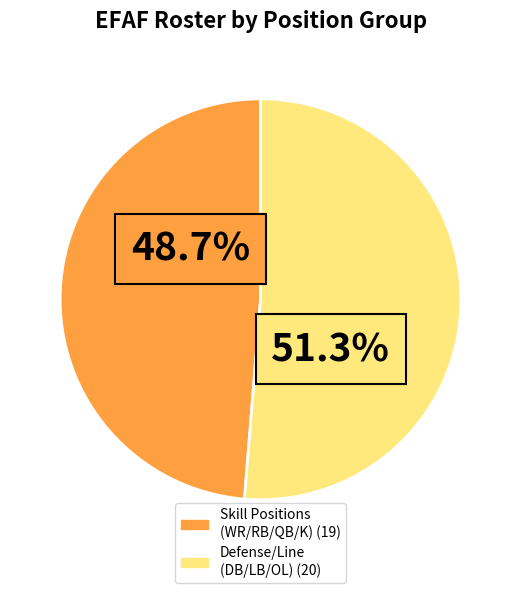

Is there a majority slice in this chart?

Yes